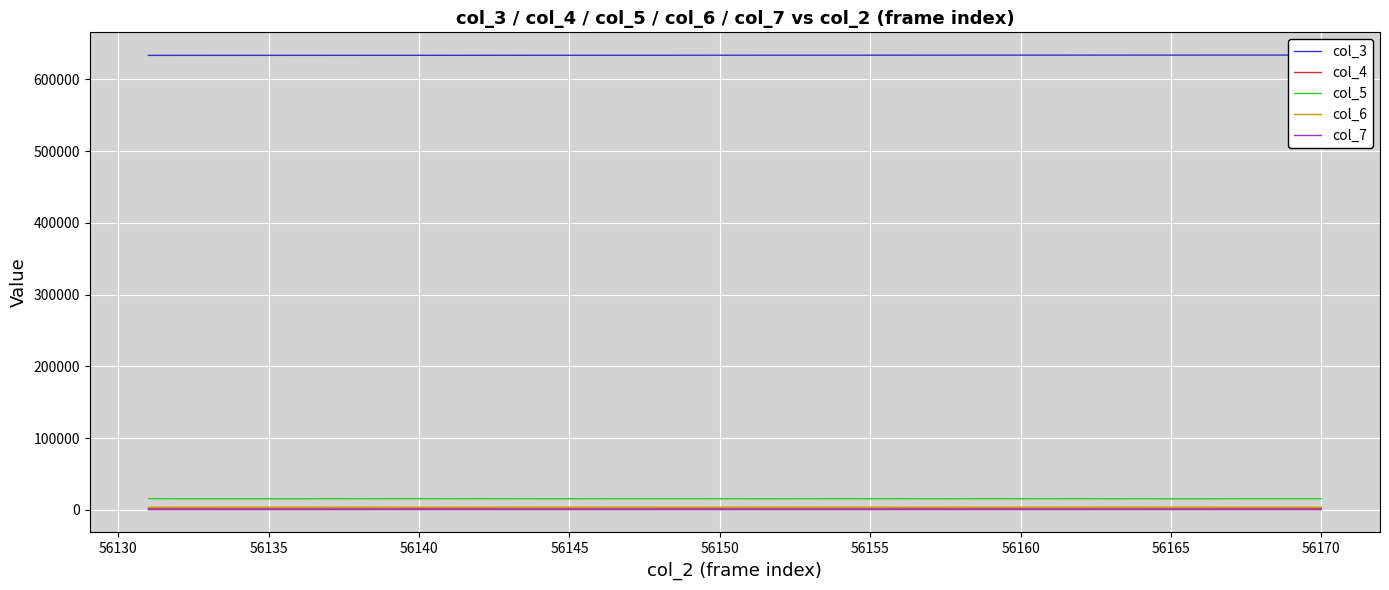

True or false: col_5 and col_6 cross at least once.

False